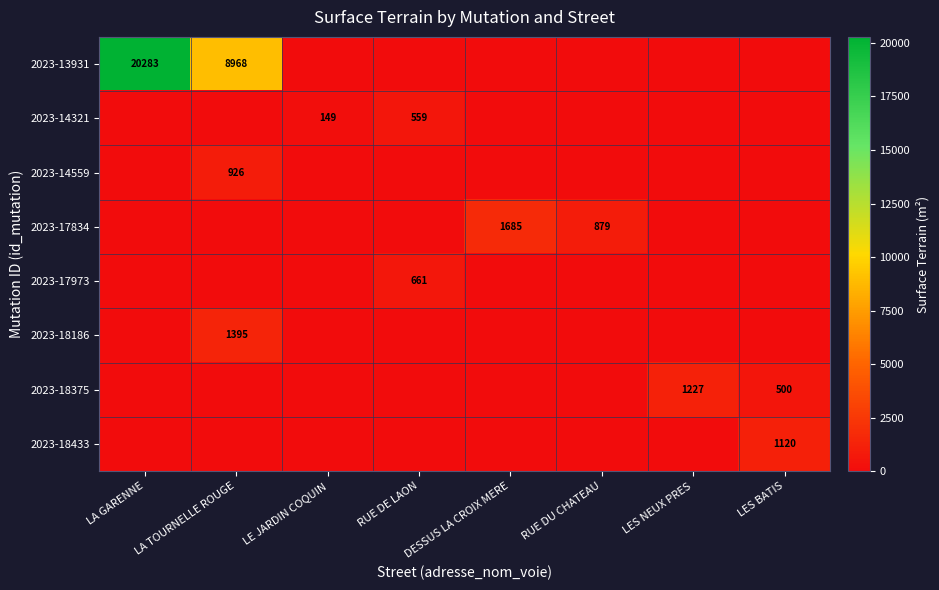

Is it true that 2023-14321 equals 559 at RUE DE LAON?

True